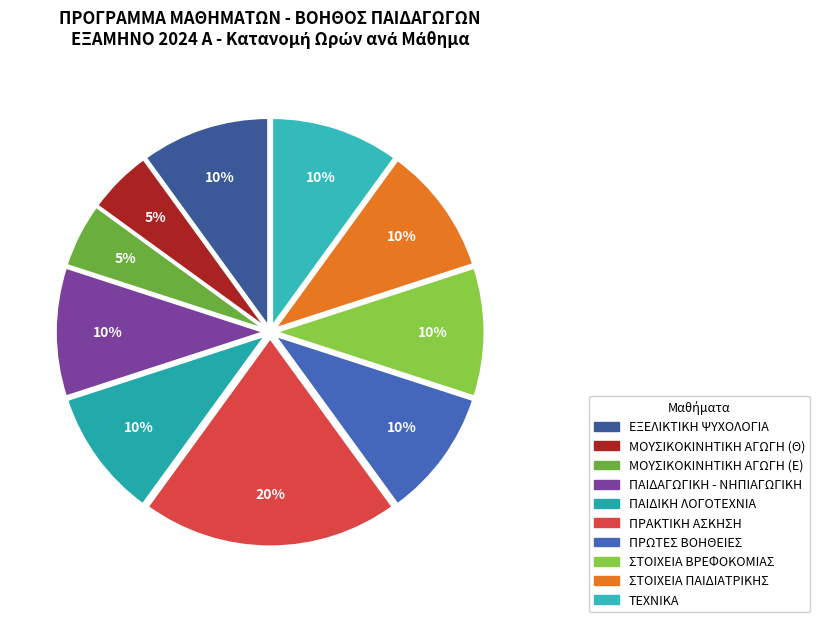

Count the number of slices in the pie.

10